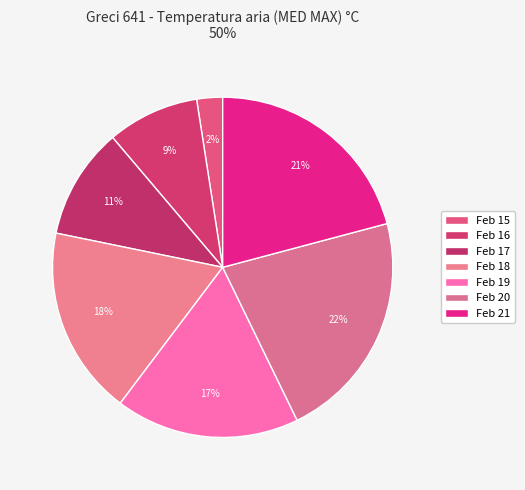

How many slices are in this pie chart?

7